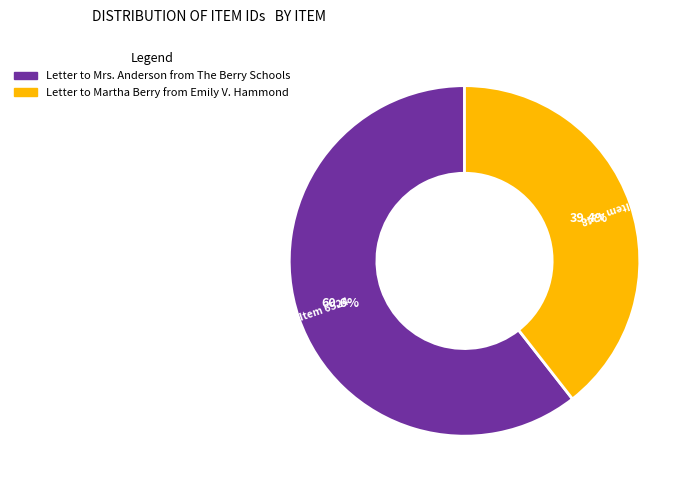

To the nearest percent, what percentage of the pie is Letter to Martha Berry from Emily V. Hammond?

39%